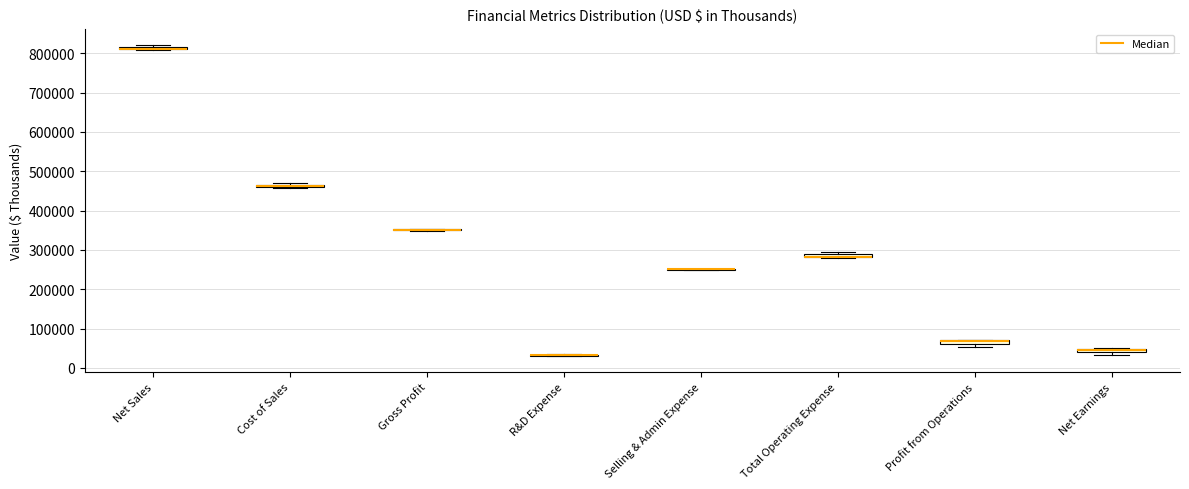

Where is the upper edge of the box for Net Sales on the y-axis? The values are not printed on the chart, so give them approximately, as read against the axis.

820000